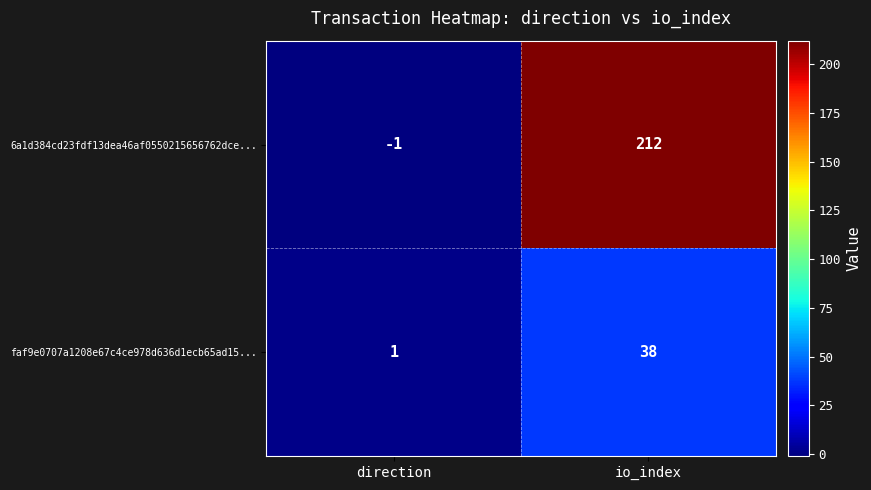

Reading left to right, list all the values displayed in this chart.

6a1d384cd23fdf13dea46af0550215656762dce...: direction=-1	io_index=212
faf9e0707a1208e67c4ce978d636d1ecb65ad15...: direction=1	io_index=38